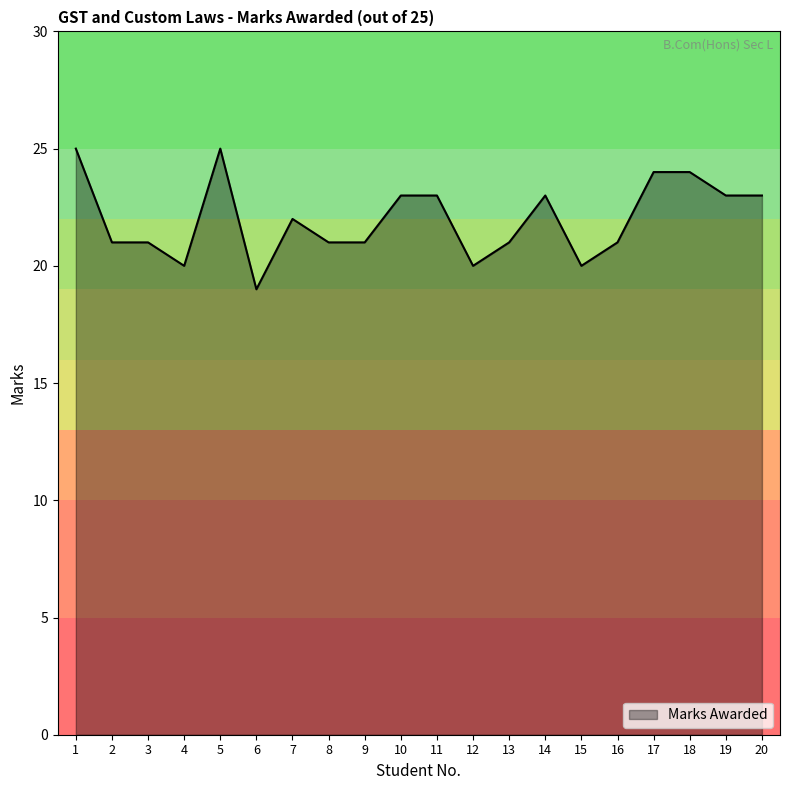

What is the maximum value shown in the chart?

25